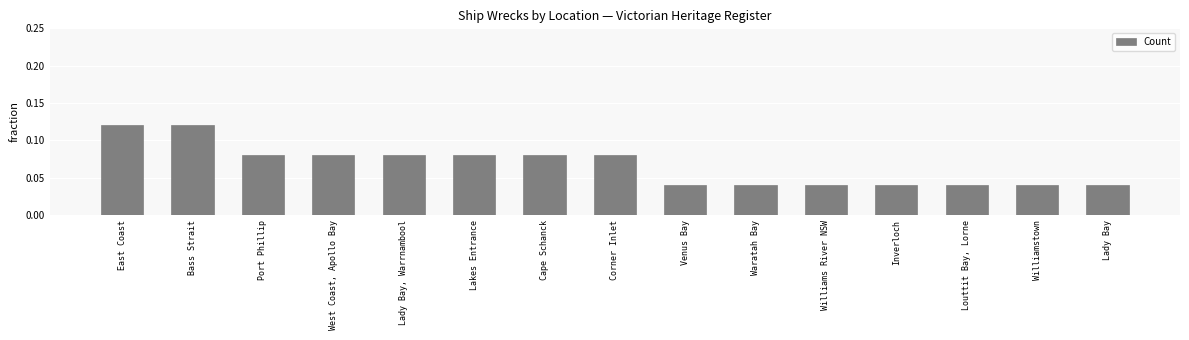

Between Williams River NSW and West Coast, Apollo Bay, which is larger?

West Coast, Apollo Bay